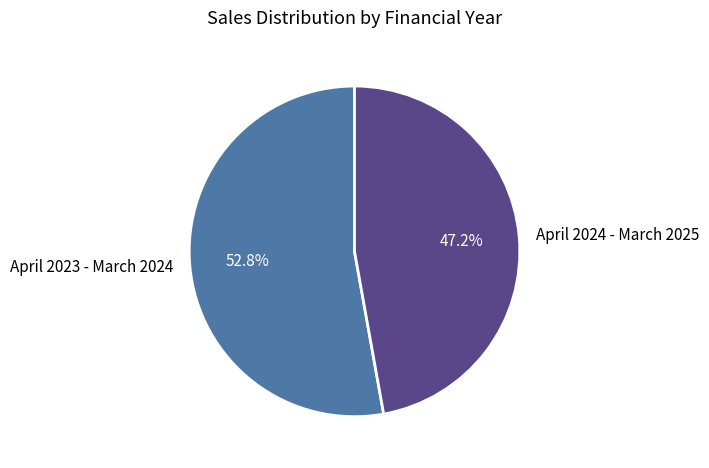

What percentage do April 2023 - March 2024 and April 2024 - March 2025 together represent?

100.0%